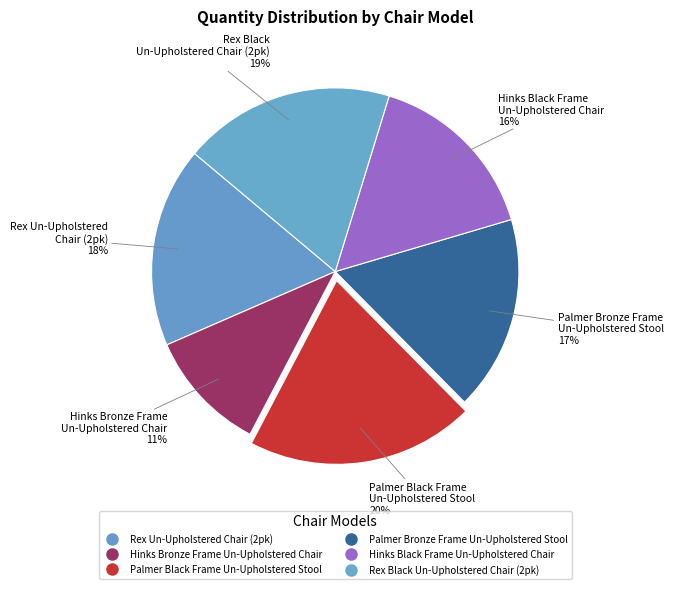

How many segments does this pie chart have?

6